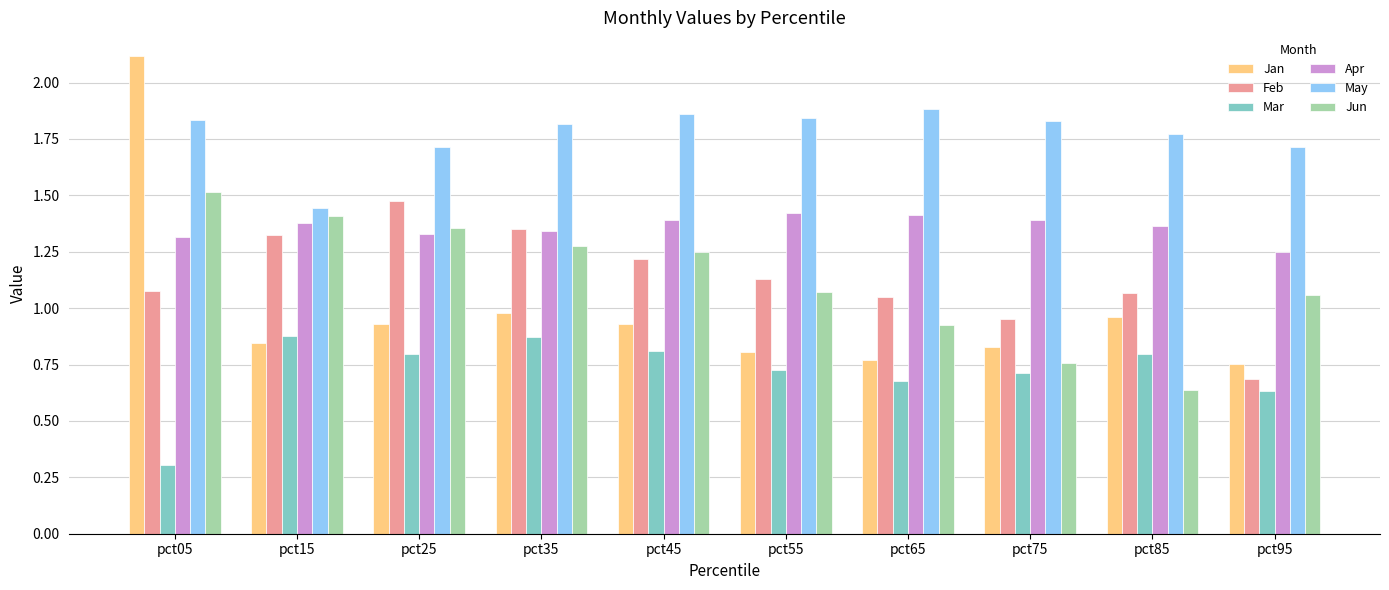

Which series changed the most between pct65 and pct75?

Jun